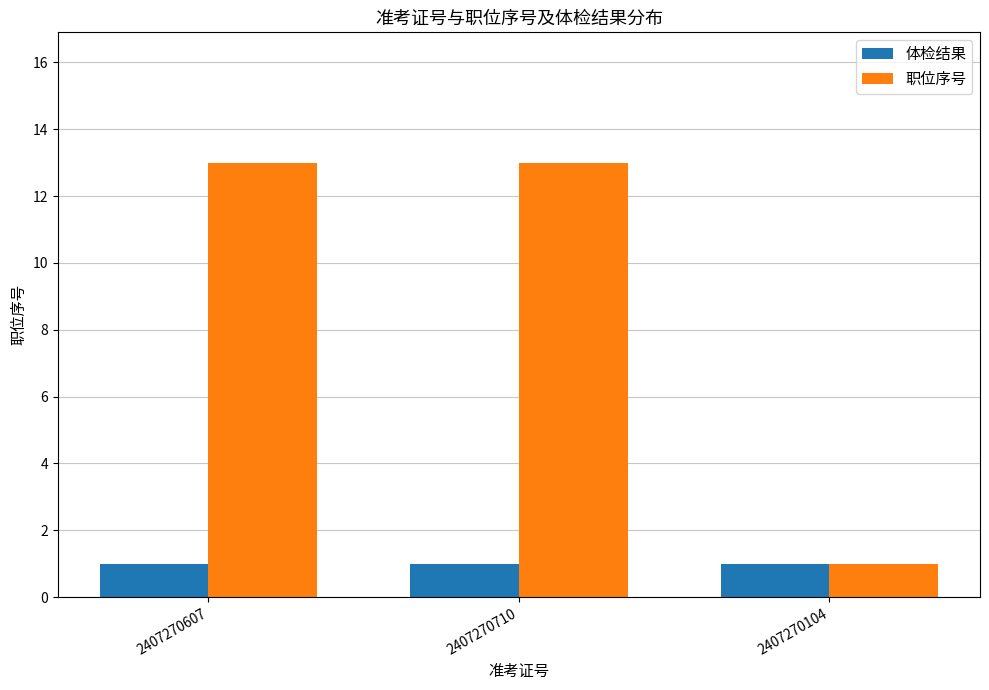

How many series are shown in this chart?

2